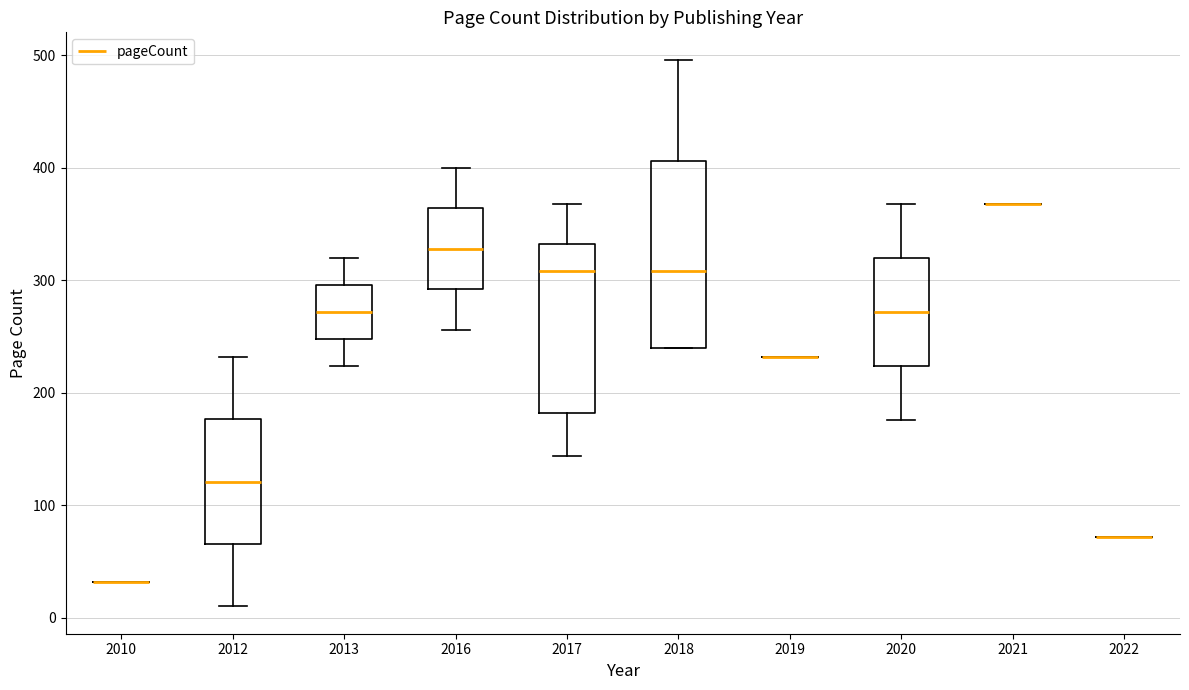

Reading left to right, read every box against the y-axis: the position of its median line, the range the box covers, and the ends of its whiskers. The values are not printed on the chart, so give them approximately, as read against the axis.

2010: box collapsed to a line at 30, whiskers 30 to 30
2012: median 120, box 70 to 180, whiskers 10 to 230
2013: median 270, box 250 to 300, whiskers 220 to 320
2016: median 330, box 290 to 360, whiskers 260 to 400
2017: median 310, box 180 to 330, whiskers 140 to 370
2018: median 310, box 240 to 410, whiskers 240 to 500
2019: box collapsed to a line at 230, whiskers 230 to 230
2020: median 270, box 220 to 320, whiskers 180 to 370
2021: box collapsed to a line at 370, whiskers 370 to 370
2022: box collapsed to a line at 70, whiskers 70 to 70